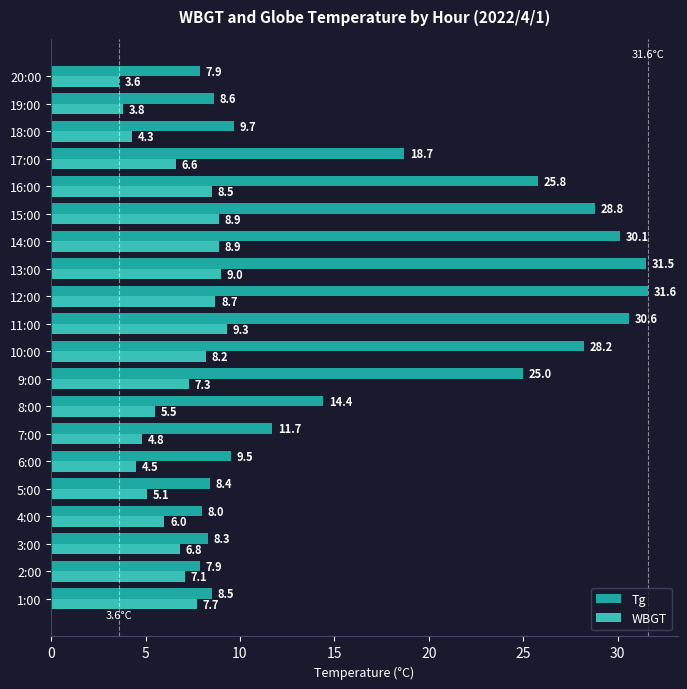

The WBGT series shows 5.0 at 2:00. True or false?

False